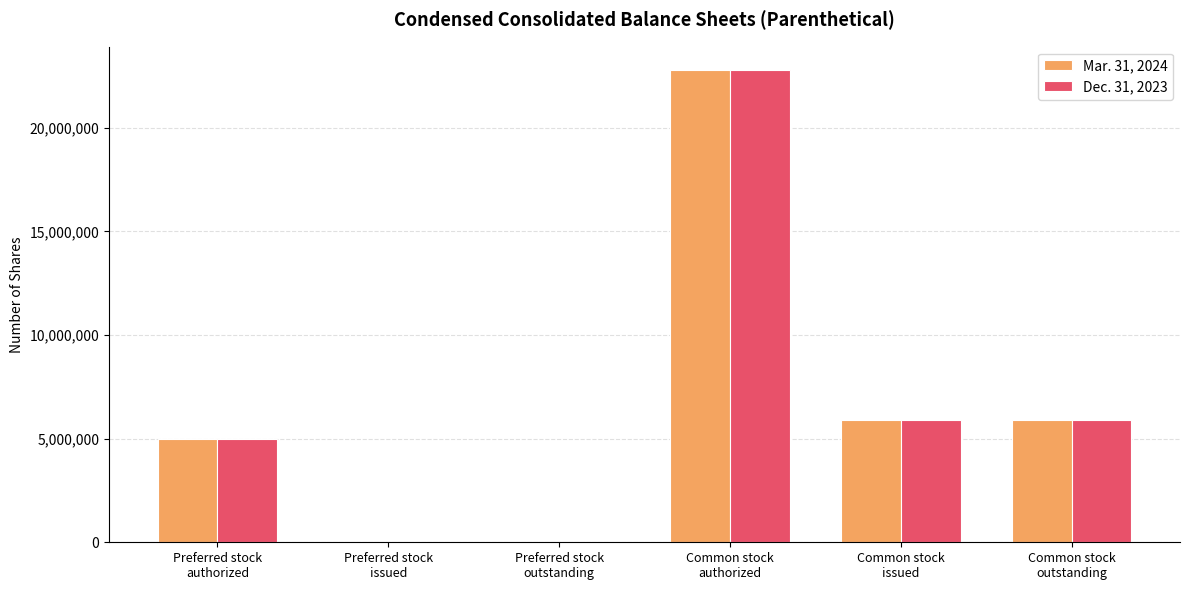

What is the average value of the Dec. 31, 2023 series?

6594903